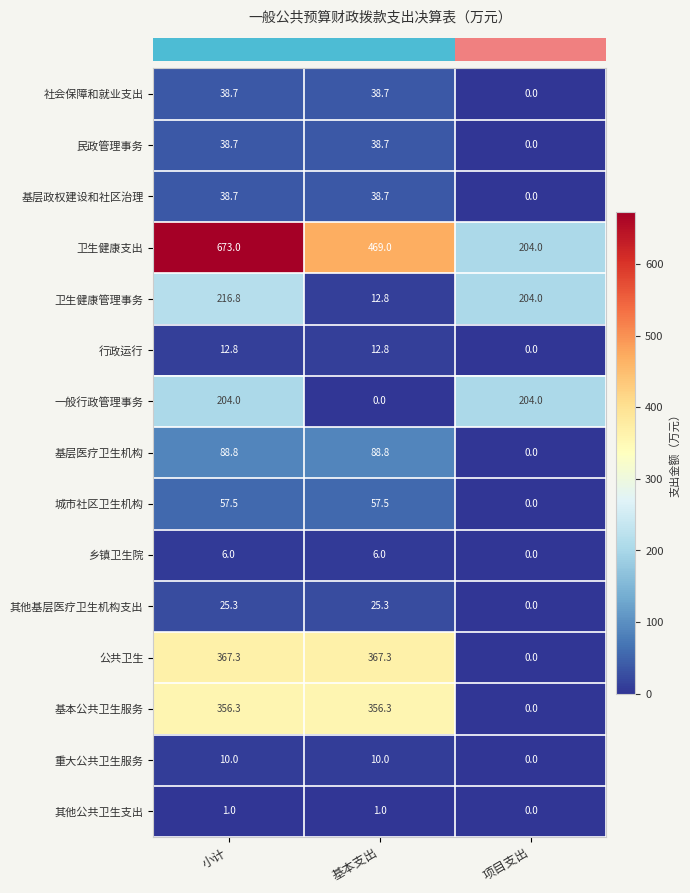

At which category is the sum across all series the highest?

小计